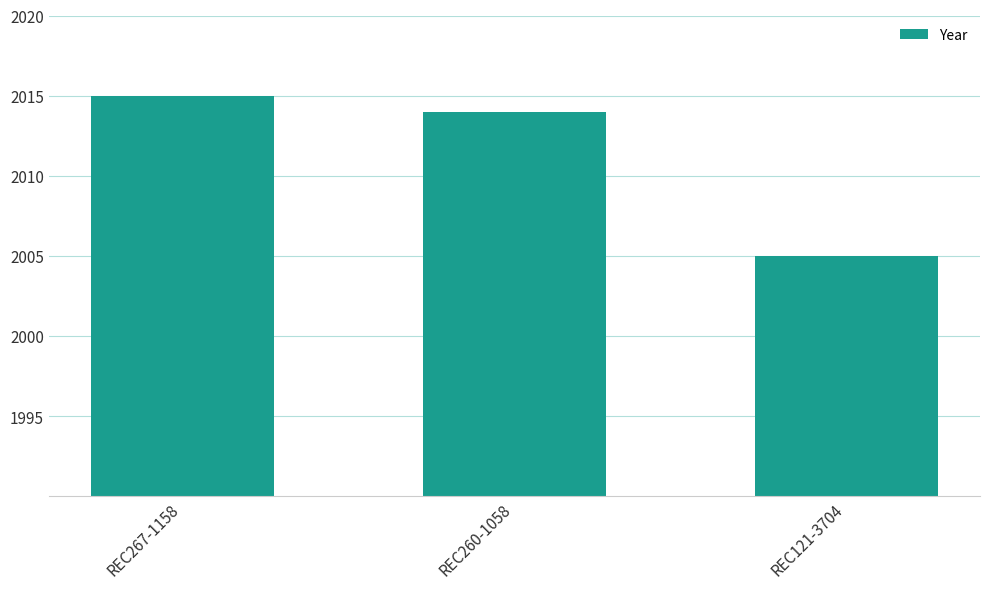

What is the sum of the values at REC267-1158 and REC121-3704?

4020